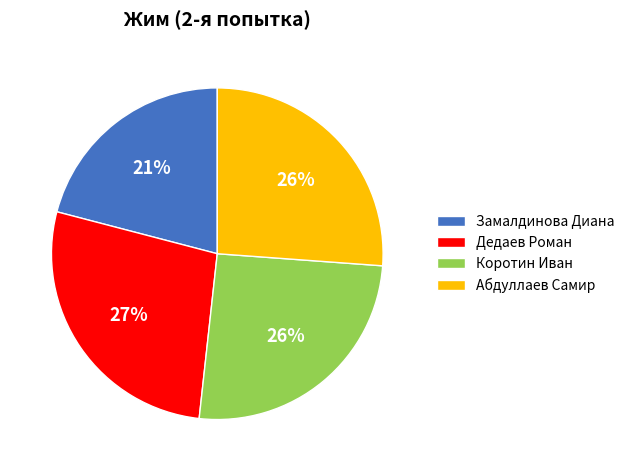

To the nearest percent, what is the average slice percentage?

25%